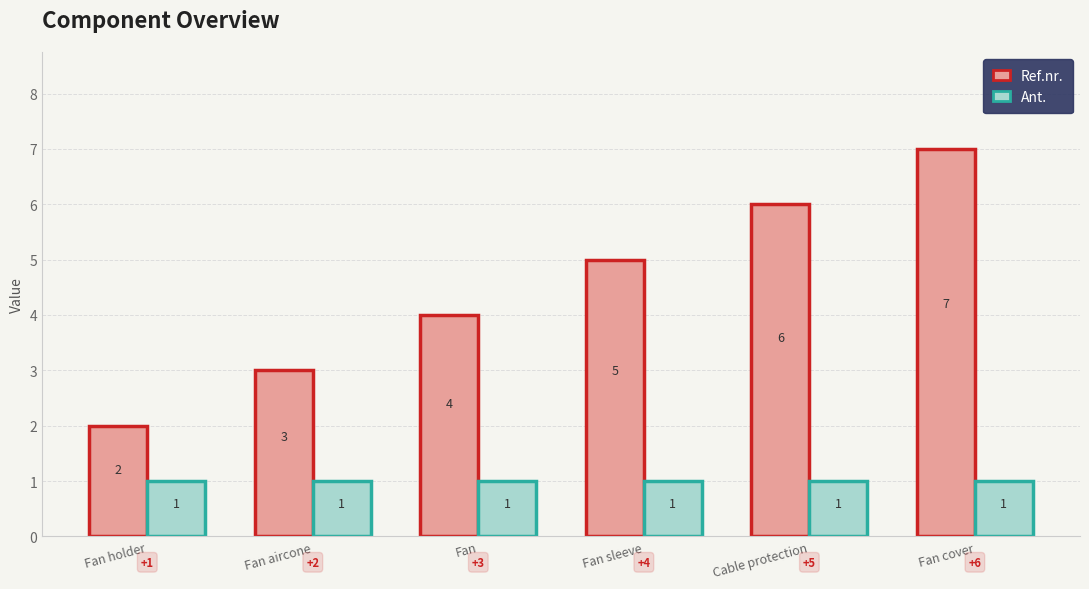

Rank the series by their average value, from highest to lowest.

Ref.nr., Ant.